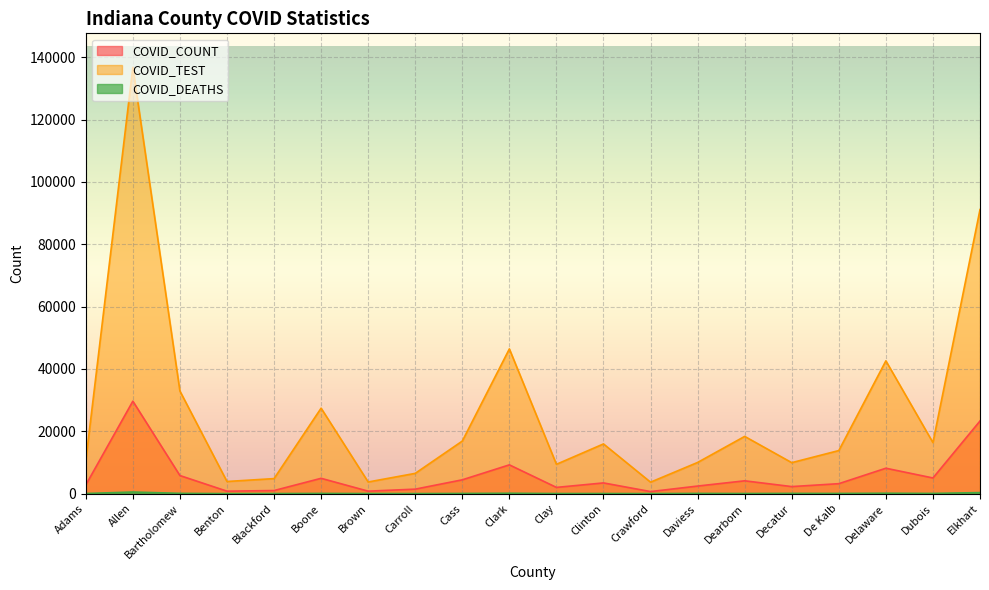

What is the sum of the COVID_DEATHS values at Adams and Clay?

66